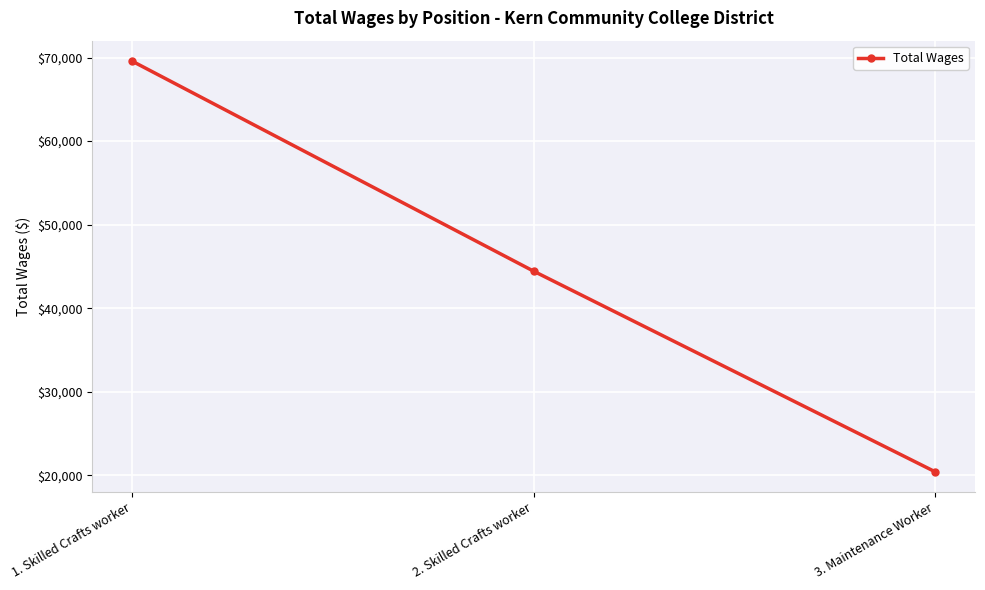

What is the average value?

44814.3